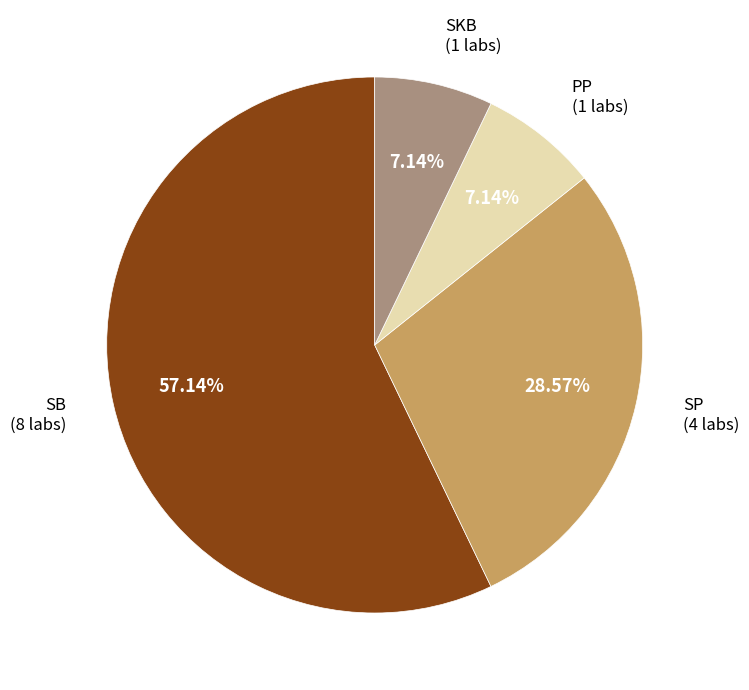

Does any single category account for the majority?

Yes